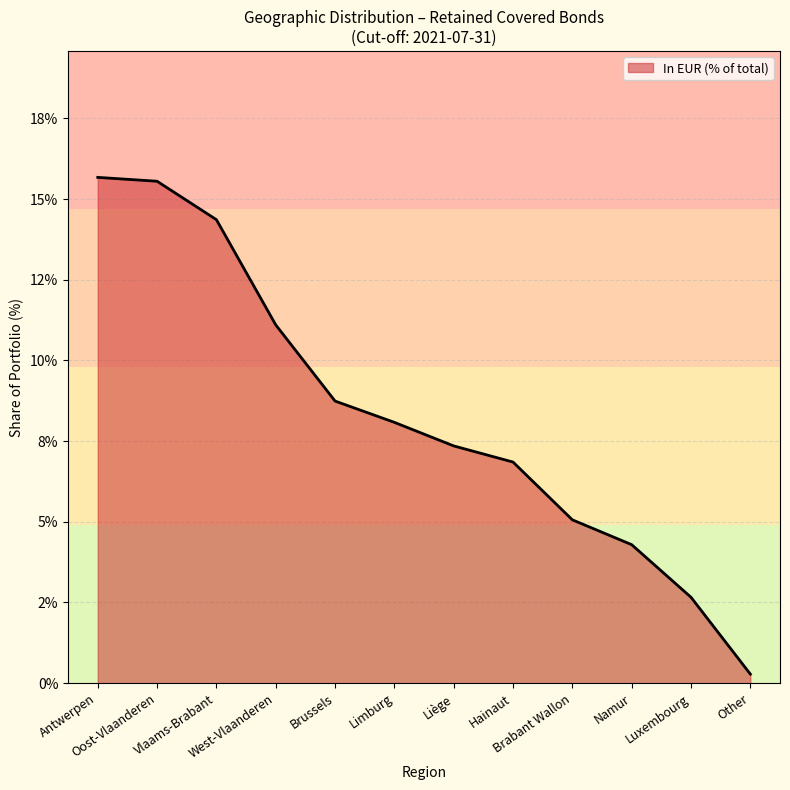

Does the chart have visible grid lines?

Yes